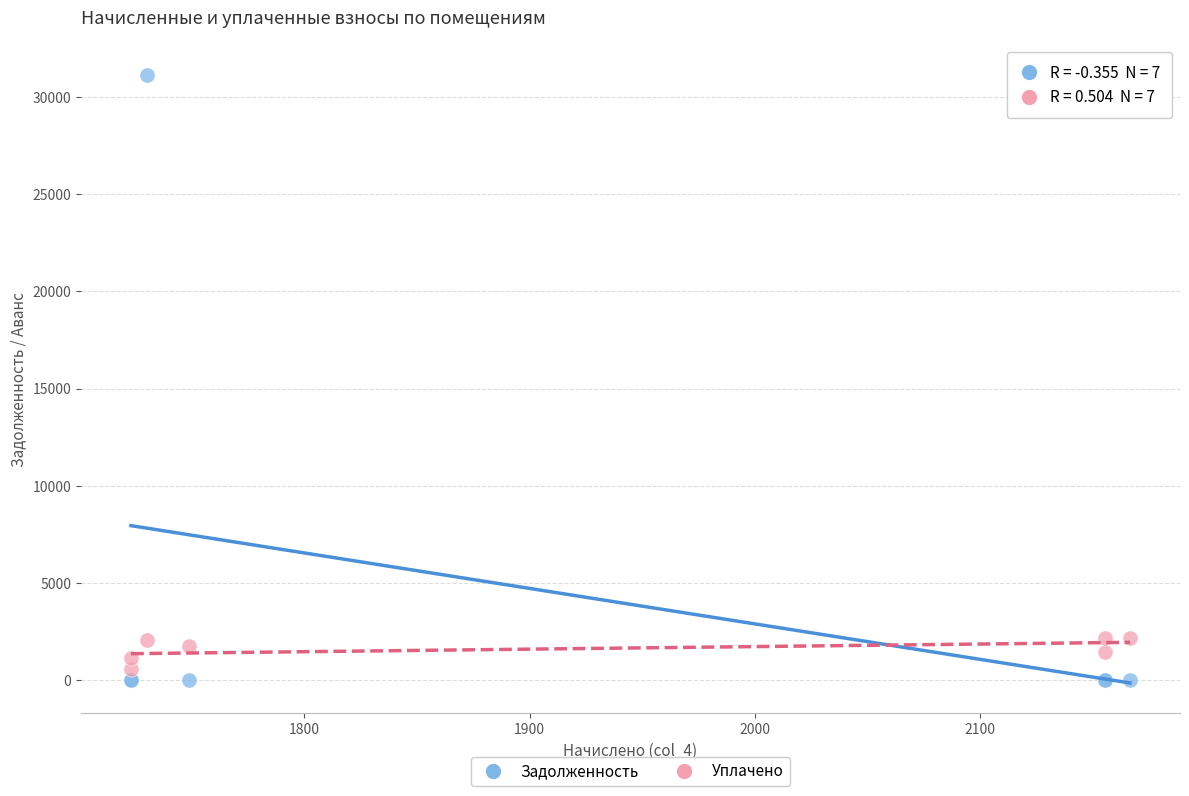

What are all the series names shown in the legend?

Задолженность, Уплачено